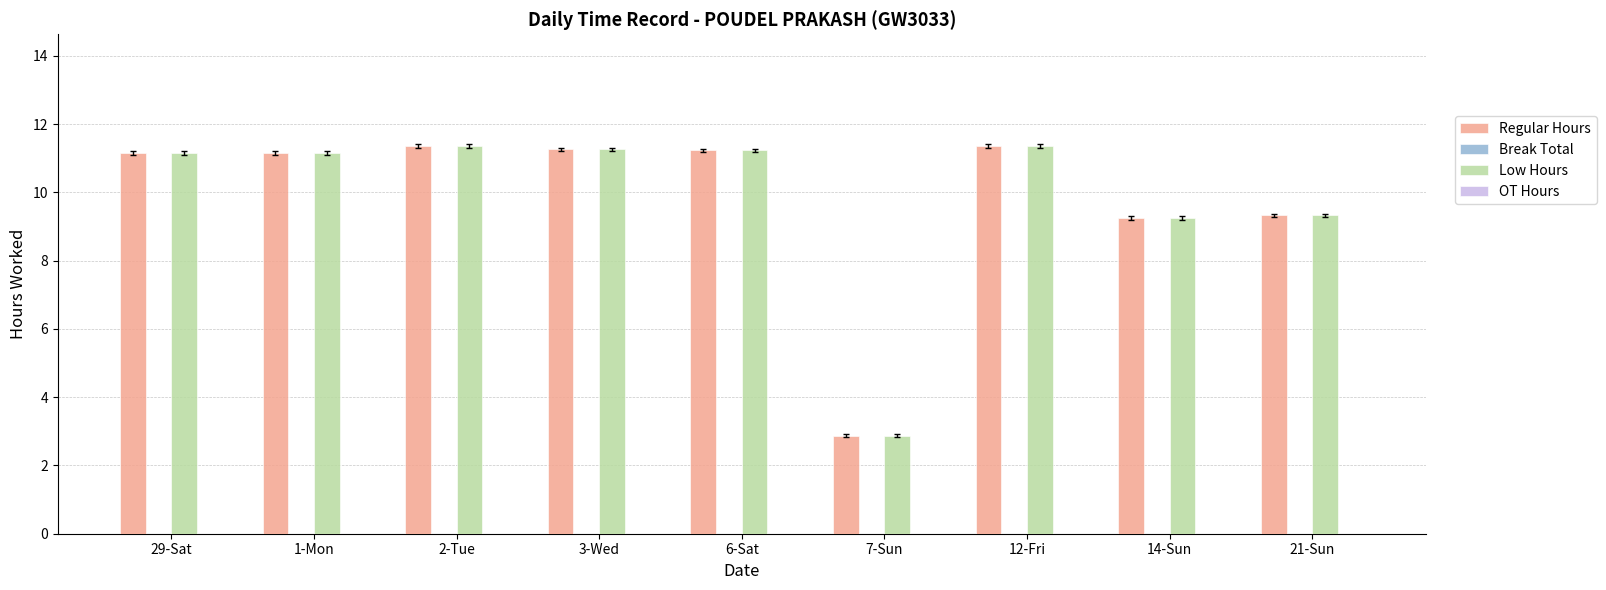

Is it true that Low Hours equals 11.2 at 6-Sat?

True